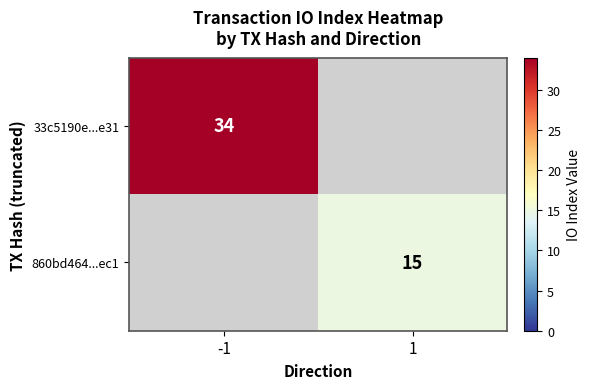

Between 1 and -1, which is larger?

-1